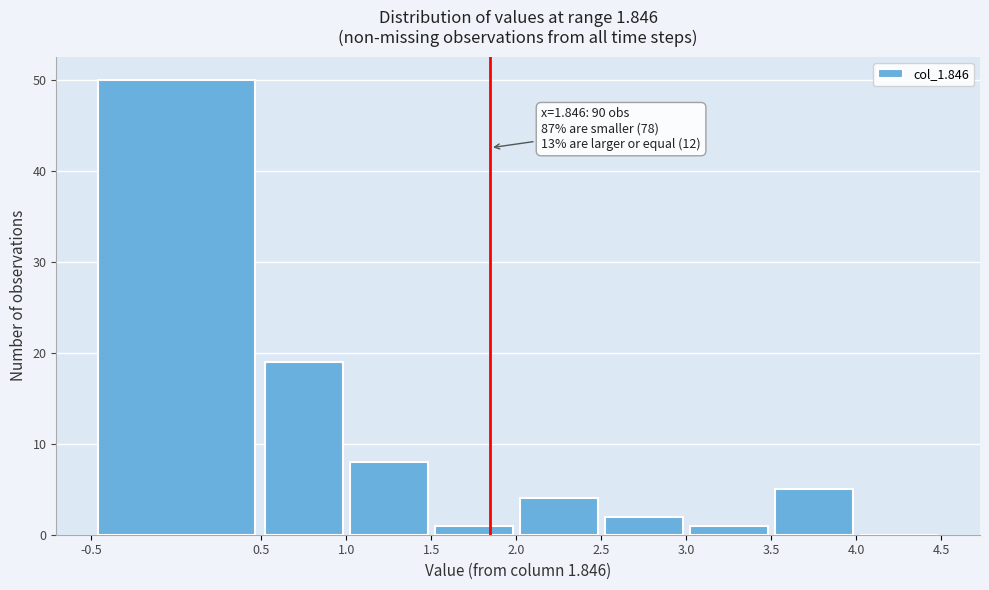

Over which range of the x-axis is the bar tallest?

-0.5 to 0.5